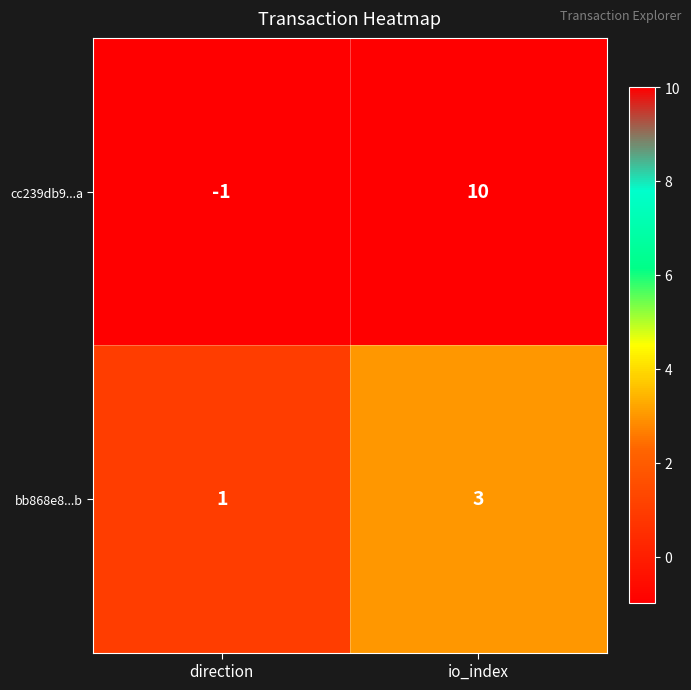

The cc239db9...a series shows -2 at direction. True or false?

False